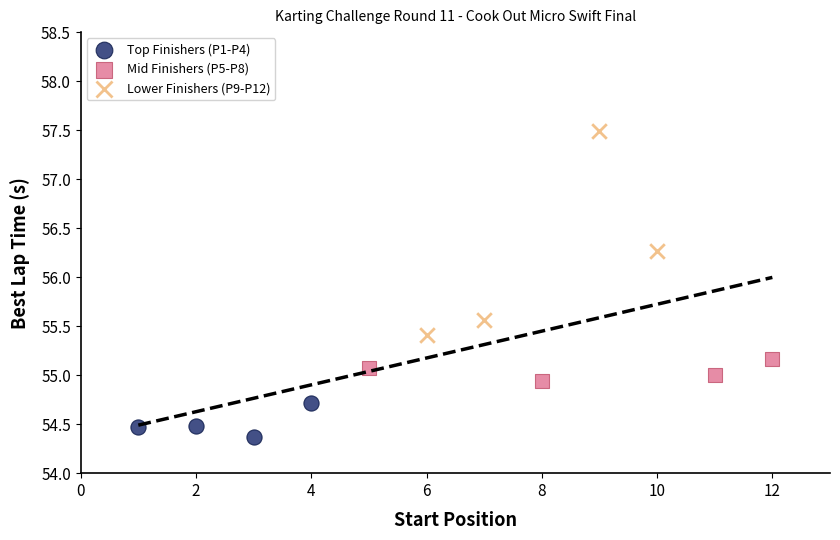

Which series contains the lowest Y value?

Top Finishers (P1-P4)